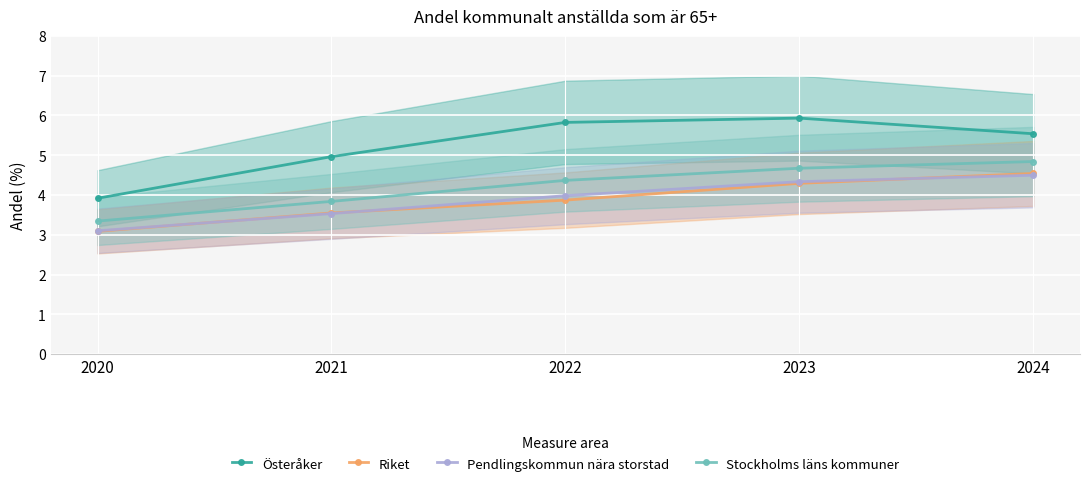

What is the difference between the highest and lowest values at 2022?

2.0